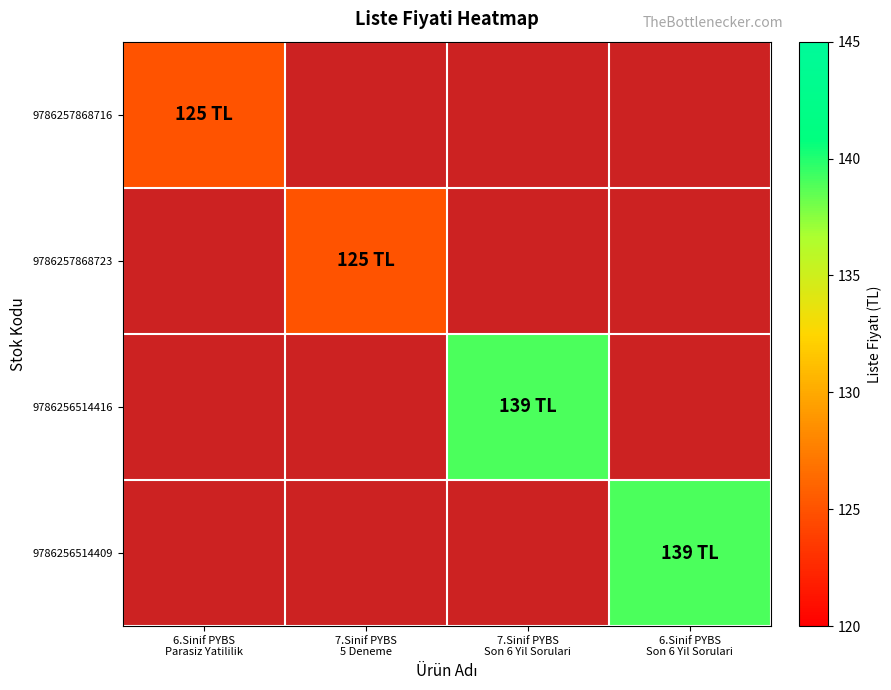

True or false: 9786257868716 has a value of 125.0 at 6.Sinif PYBS Parasiz Yatililik.

True